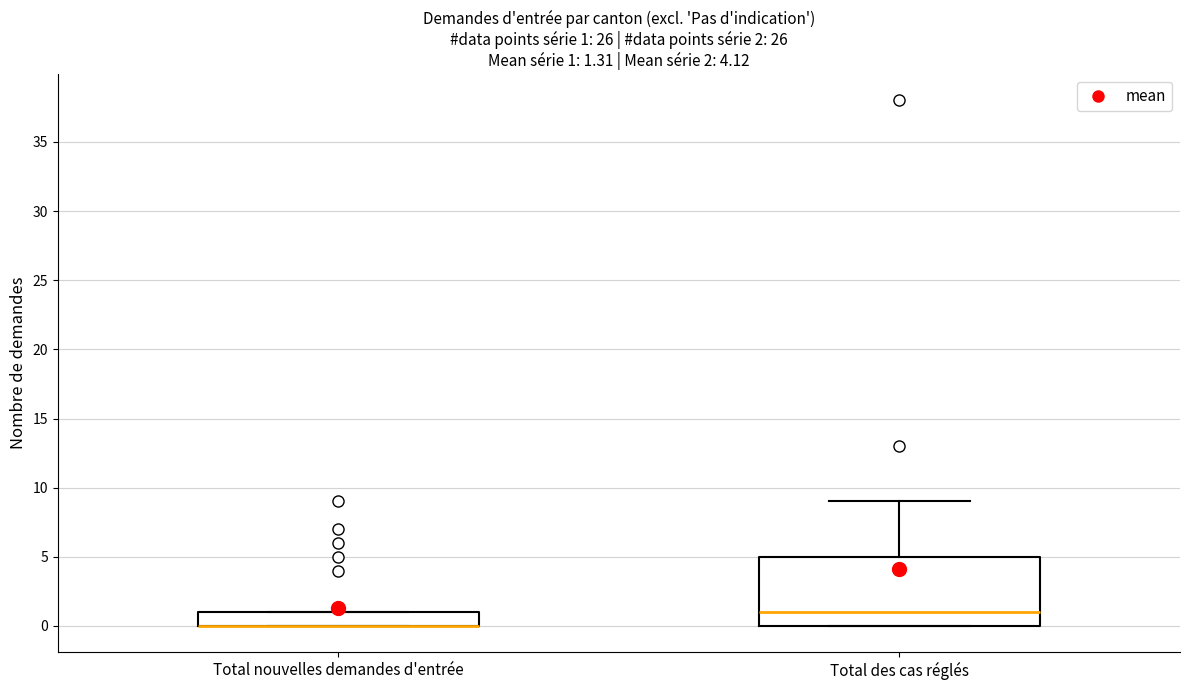

Which box is the tallest, from its lower edge to its upper edge?

Total des cas réglés